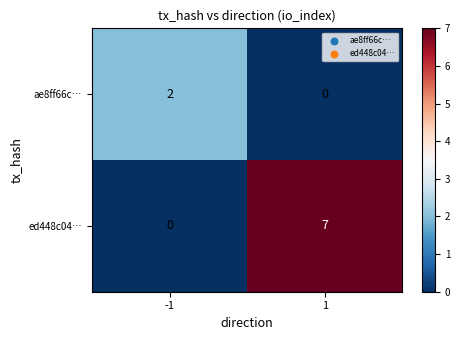

Is it true that ae8ff66c… equals 1 at 1?

False